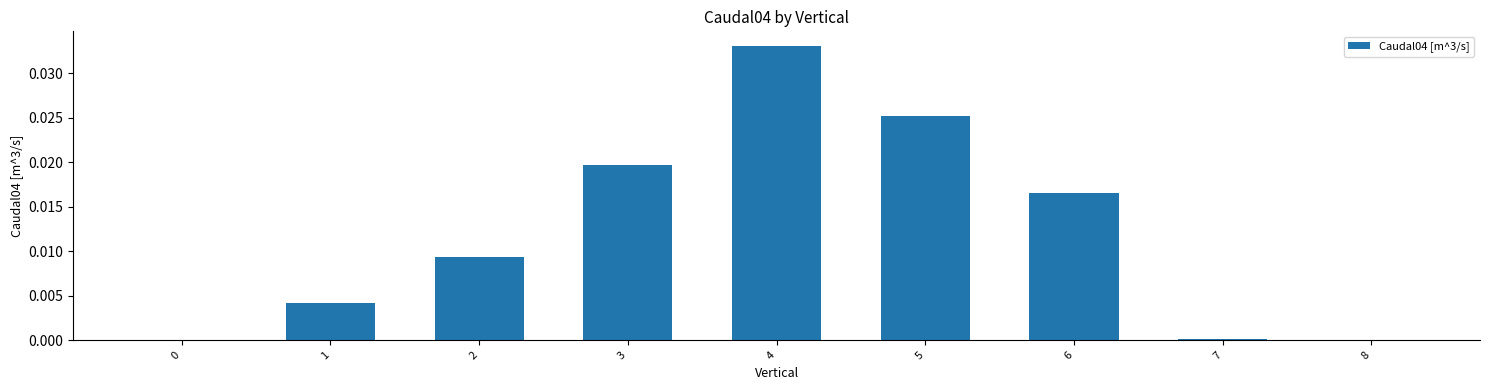

The value at 6 is 0.0. True or false?

True